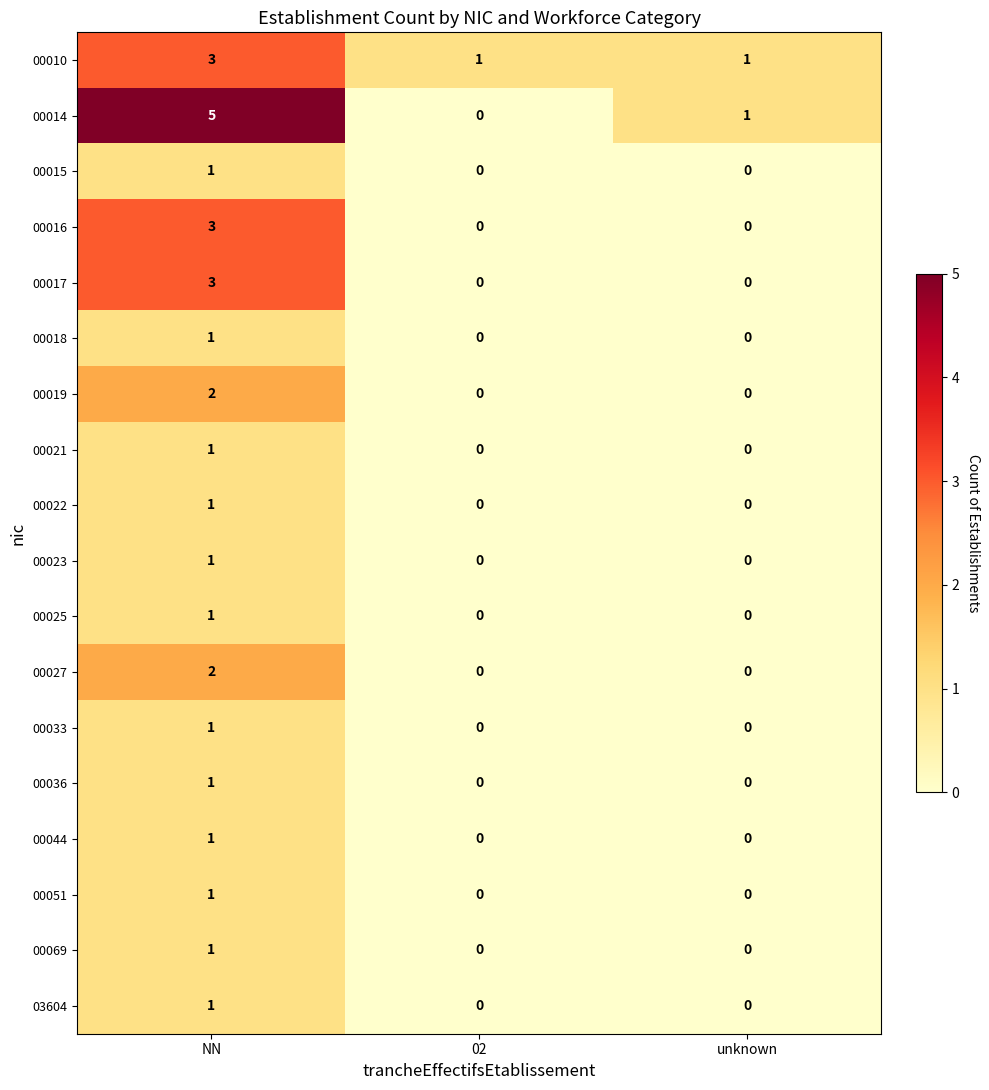

How many categories are shown in the chart?

3